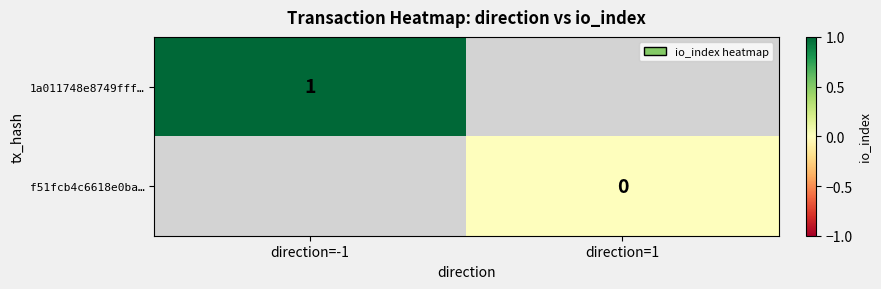

Is the value of 1a011748e8749fff… at direction=-1 greater than the value of f51fcb4c6618e0ba… at direction=1?

Yes